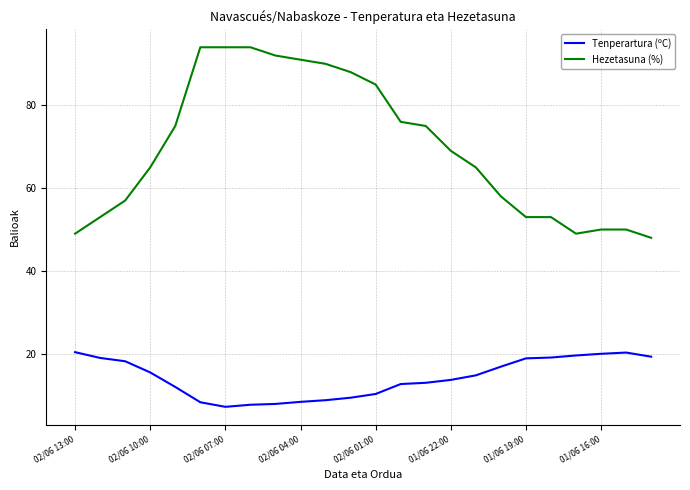

Rank the series by their maximum value, from lowest to highest.

Tenperartura (ºC), Hezetasuna (%)